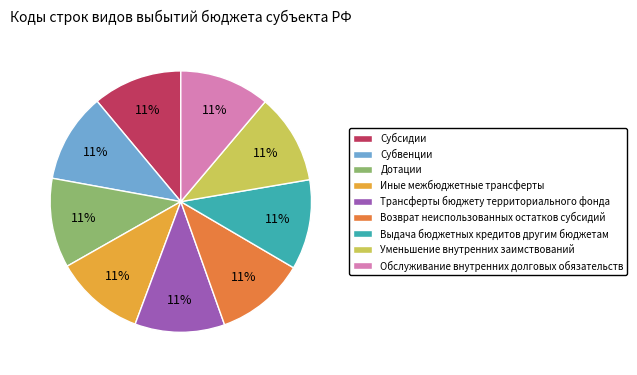

To the nearest percent, what percentage of the pie is Уменьшение внутренних заимствований?

11%